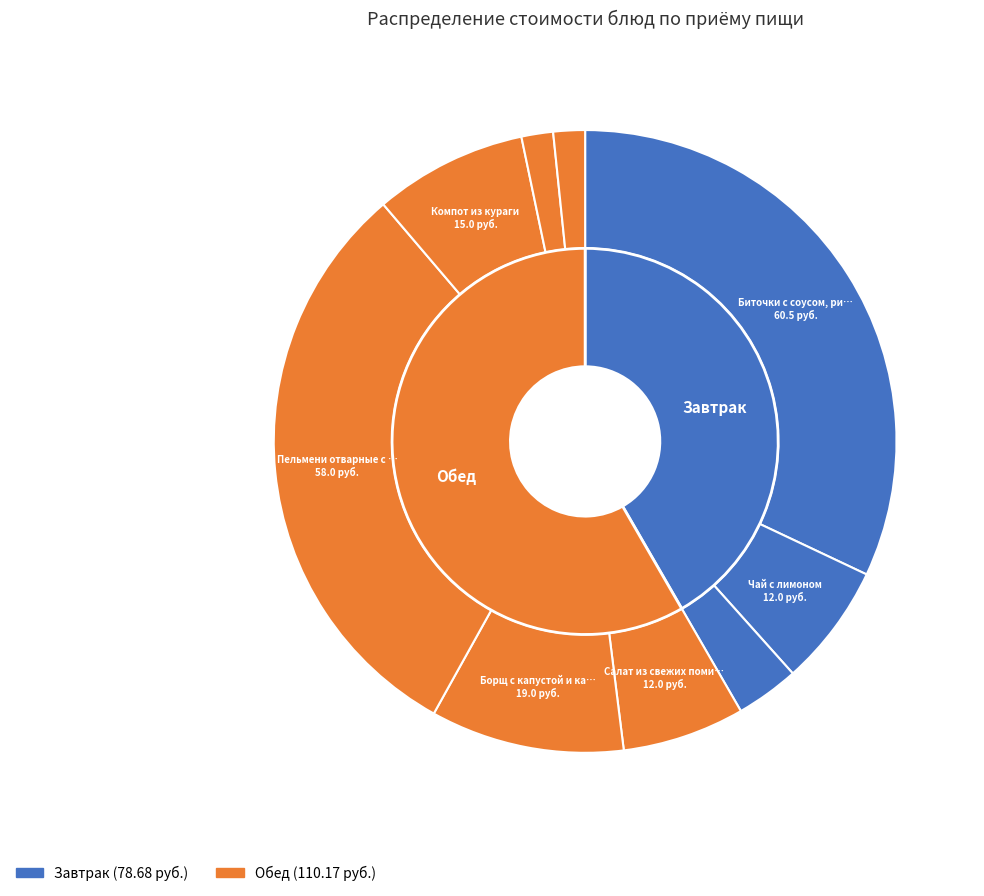

How many slices are in this pie chart?

9